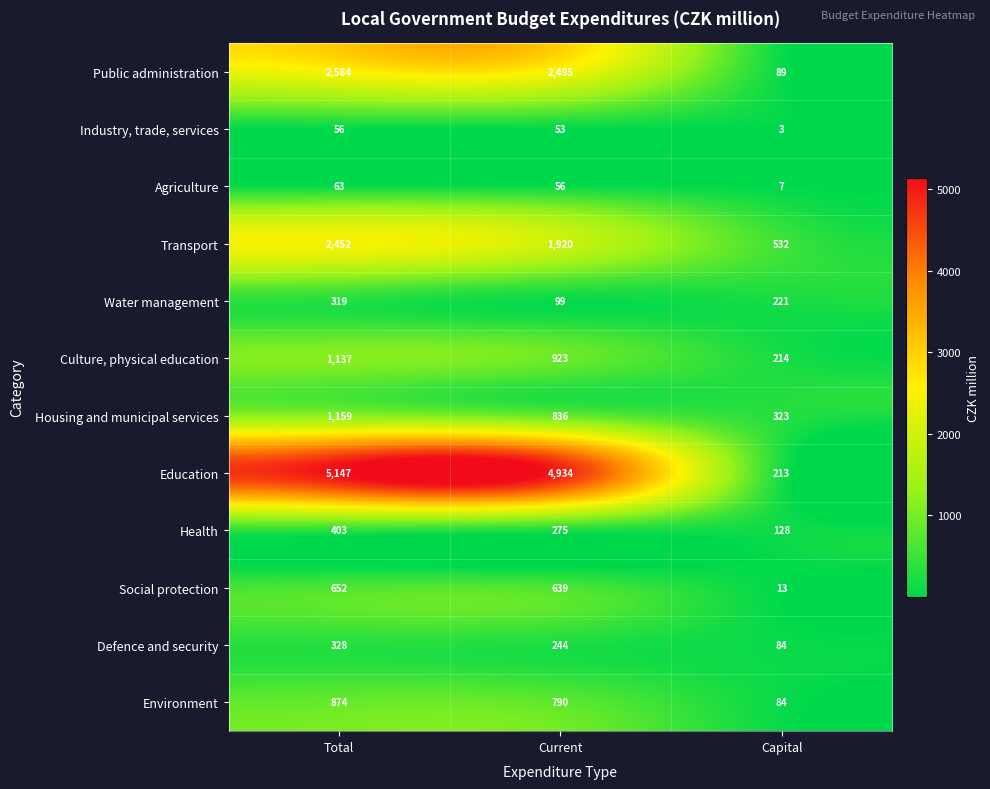

What is the average value of the Environment series?

583